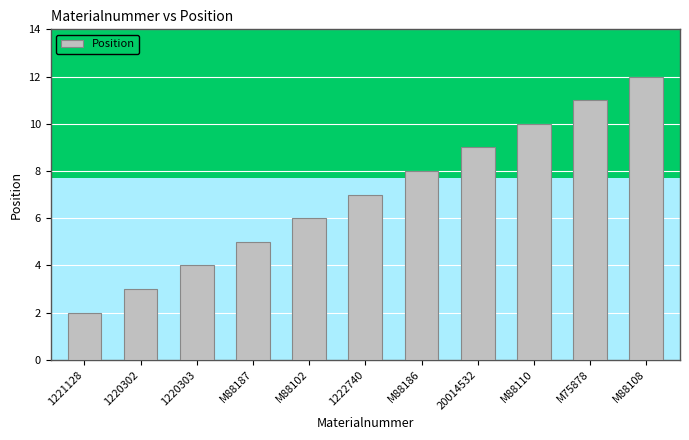

How many data points are less than 7?

5